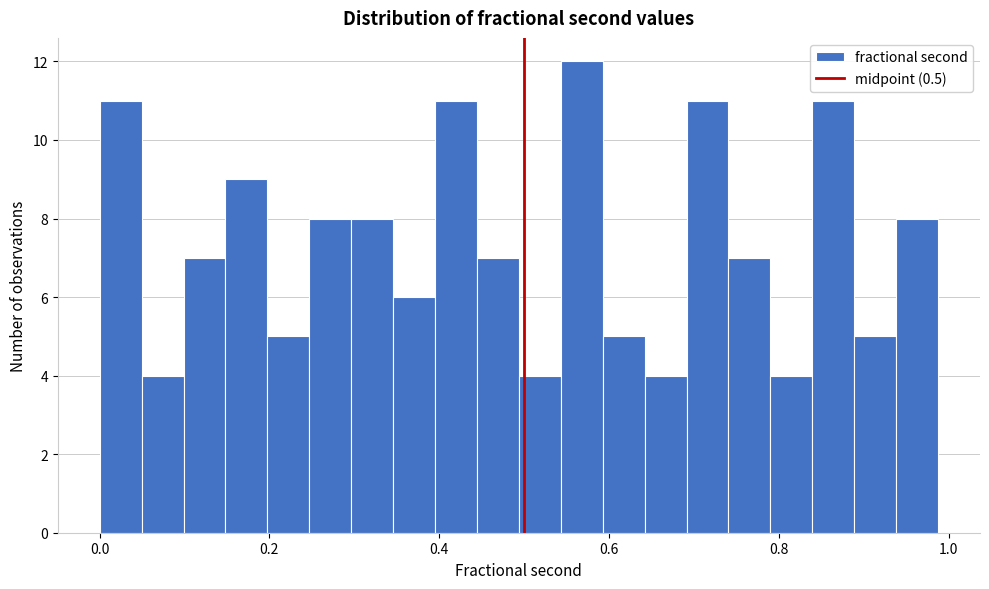

Read against the x-axis, roughly where is the centre of the tallest bar?

0.56